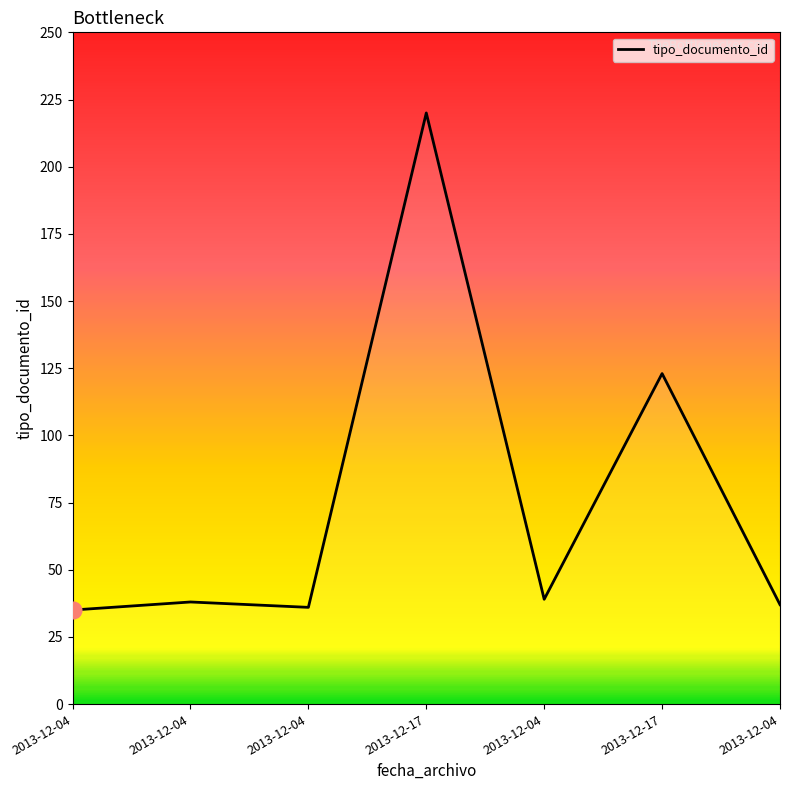

What is the ratio of the value at 2013-12-04 to the value at 2013-12-04?

1.0